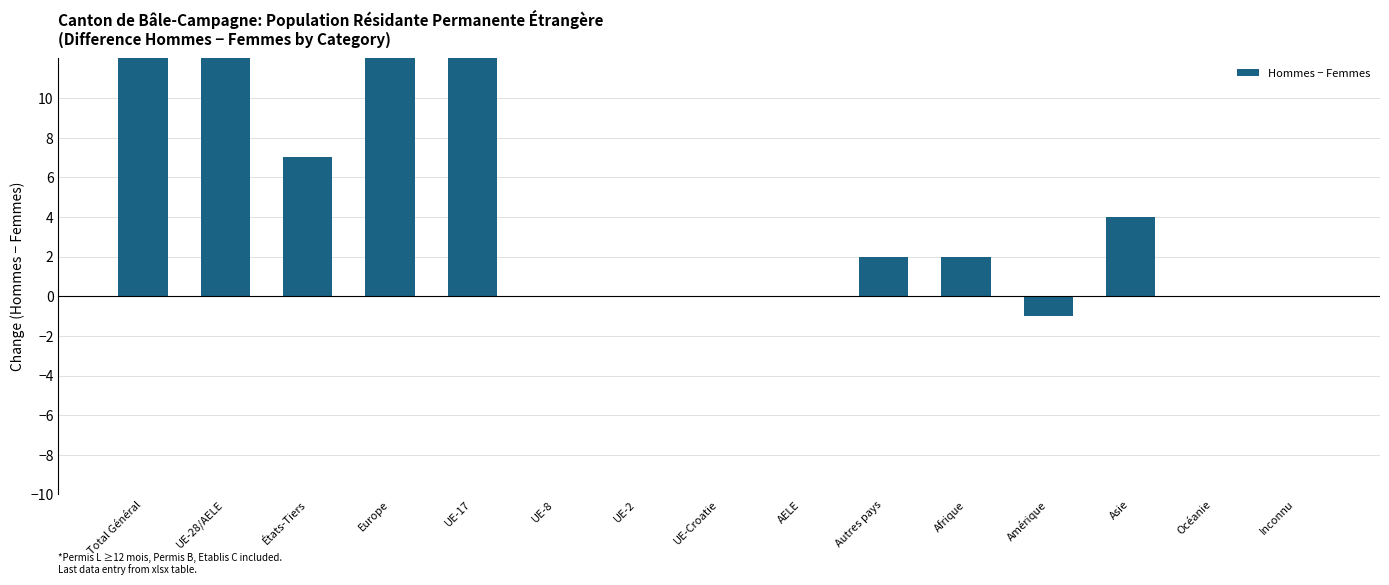

Are the bars grouped side by side (vs. stacked)?

No